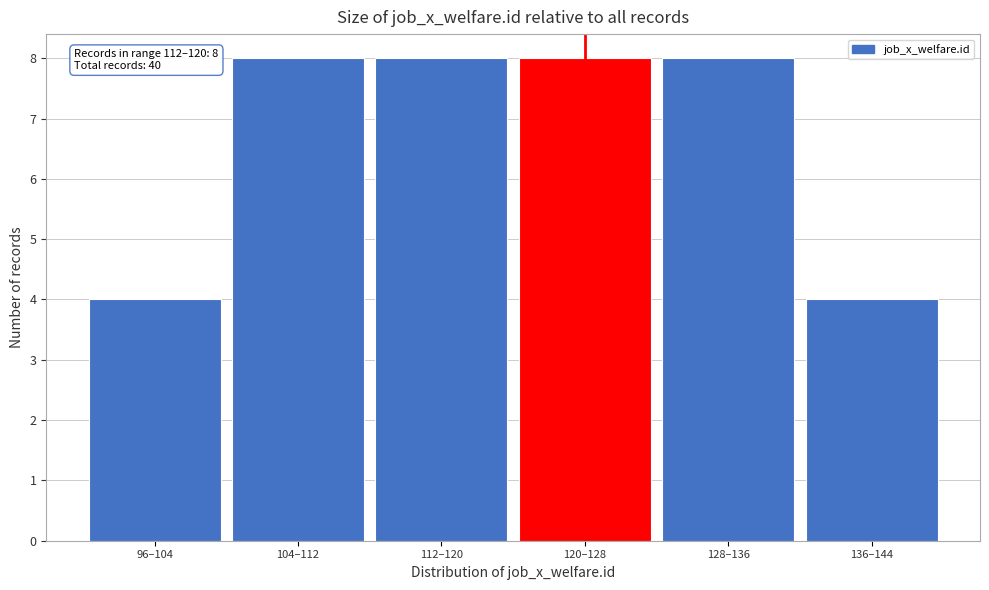

Reading left to right, extract all data points from this chart.

4	8	8	8	8	4